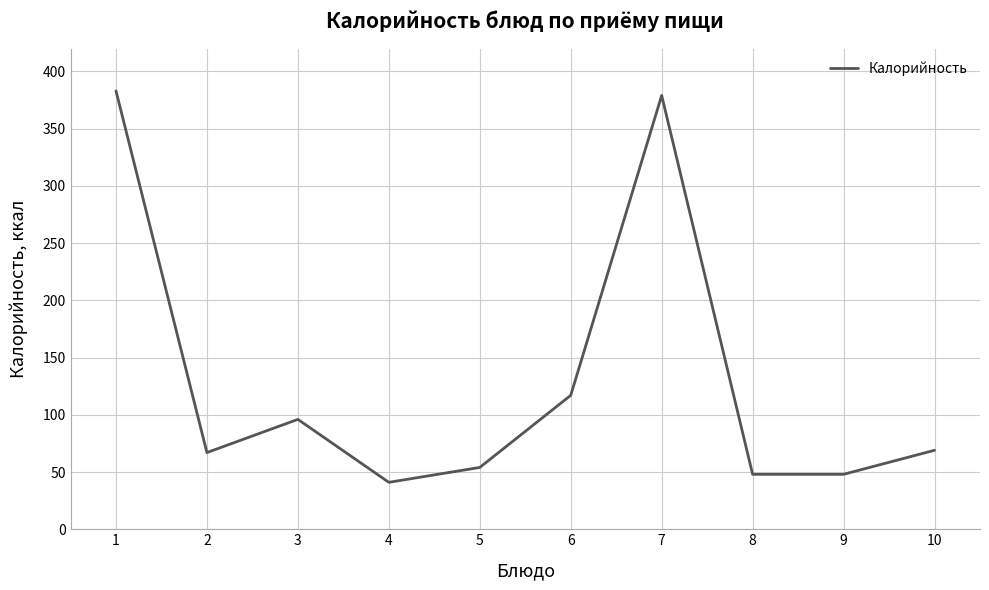

What is the minimum value shown in the chart?

41